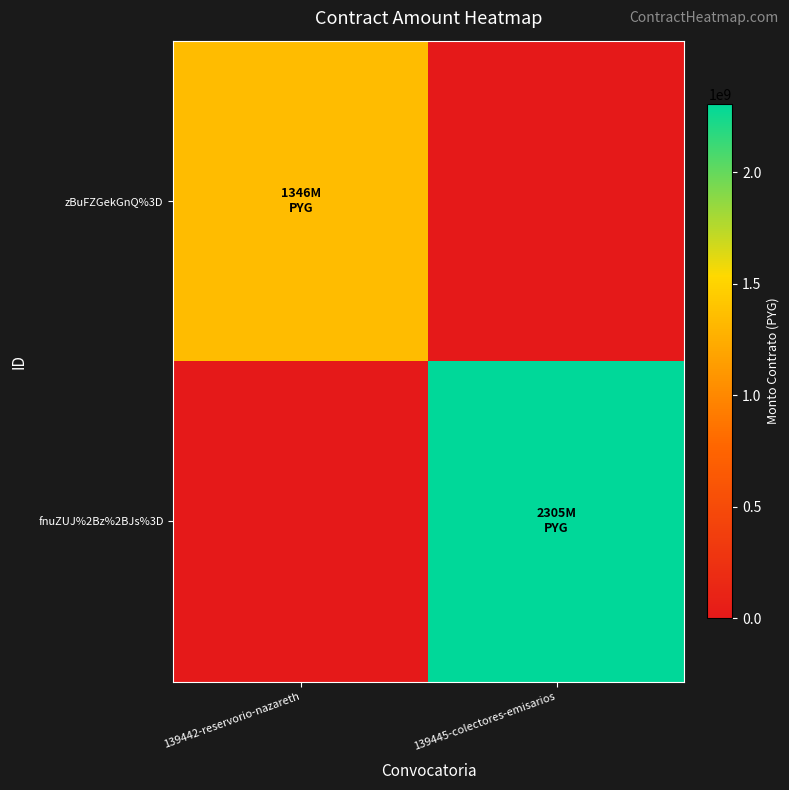

Count the number of categories in the chart.

2